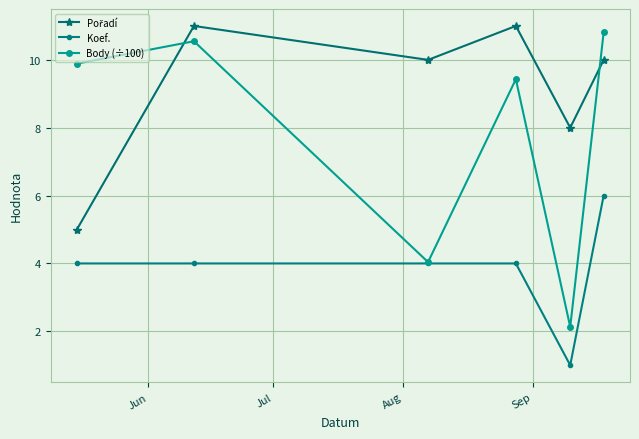

What is the minimum value shown in the chart?

1.0